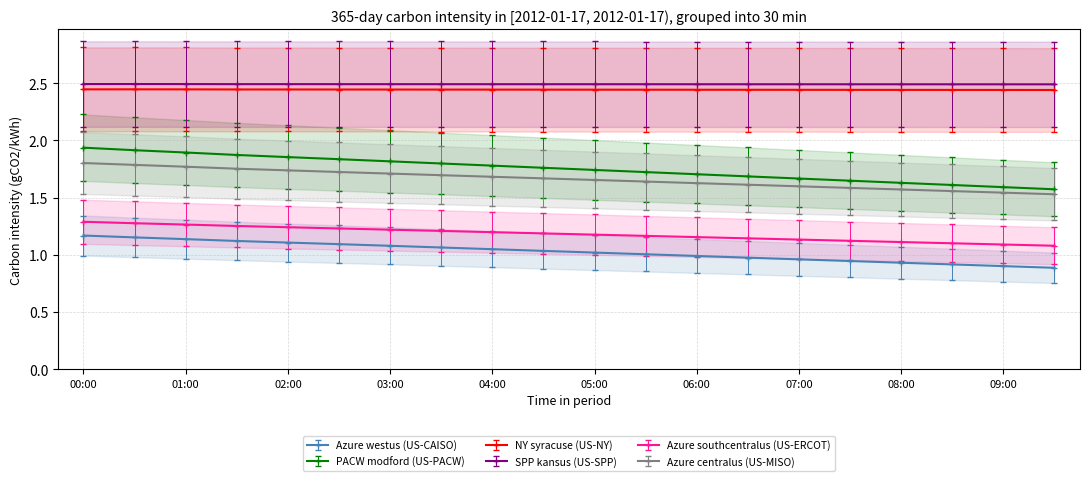

True or false: NY syracuse (US-NY) has a value of 1.1 at 09:00.

False